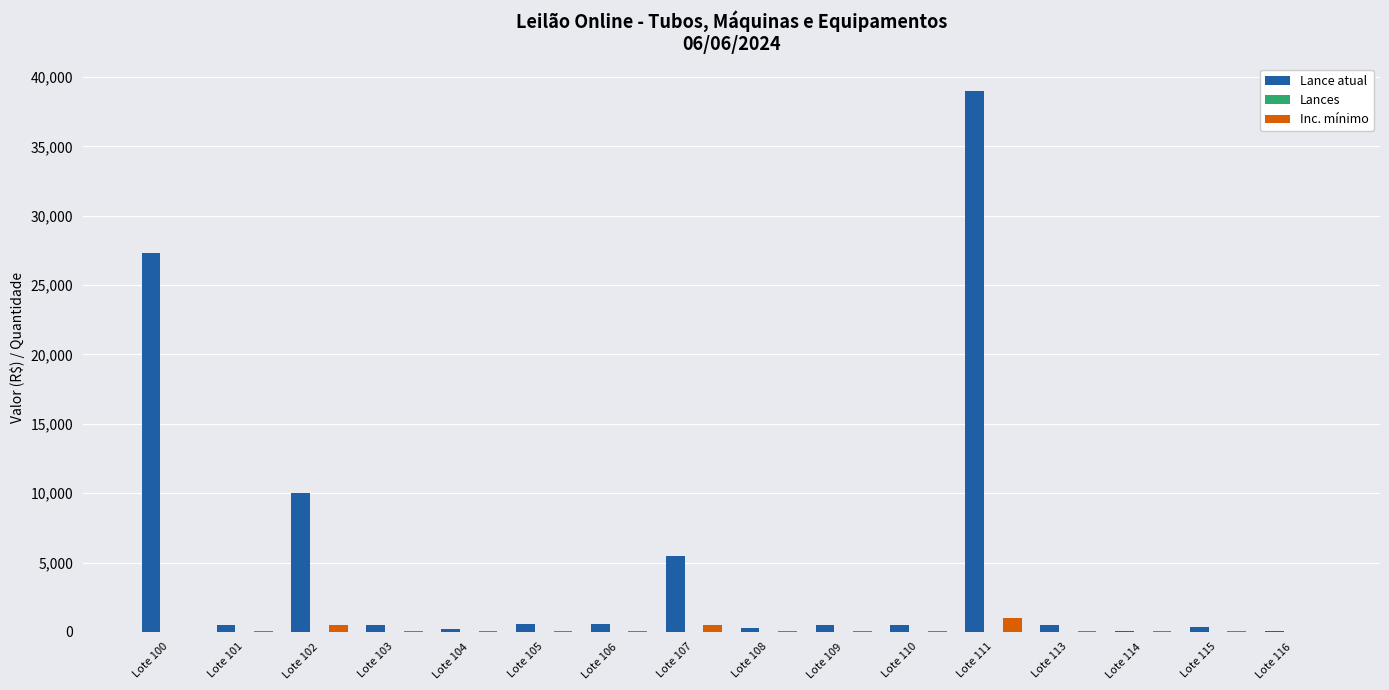

Which series changed the most between Lote 102 and Lote 108?

Lance atual